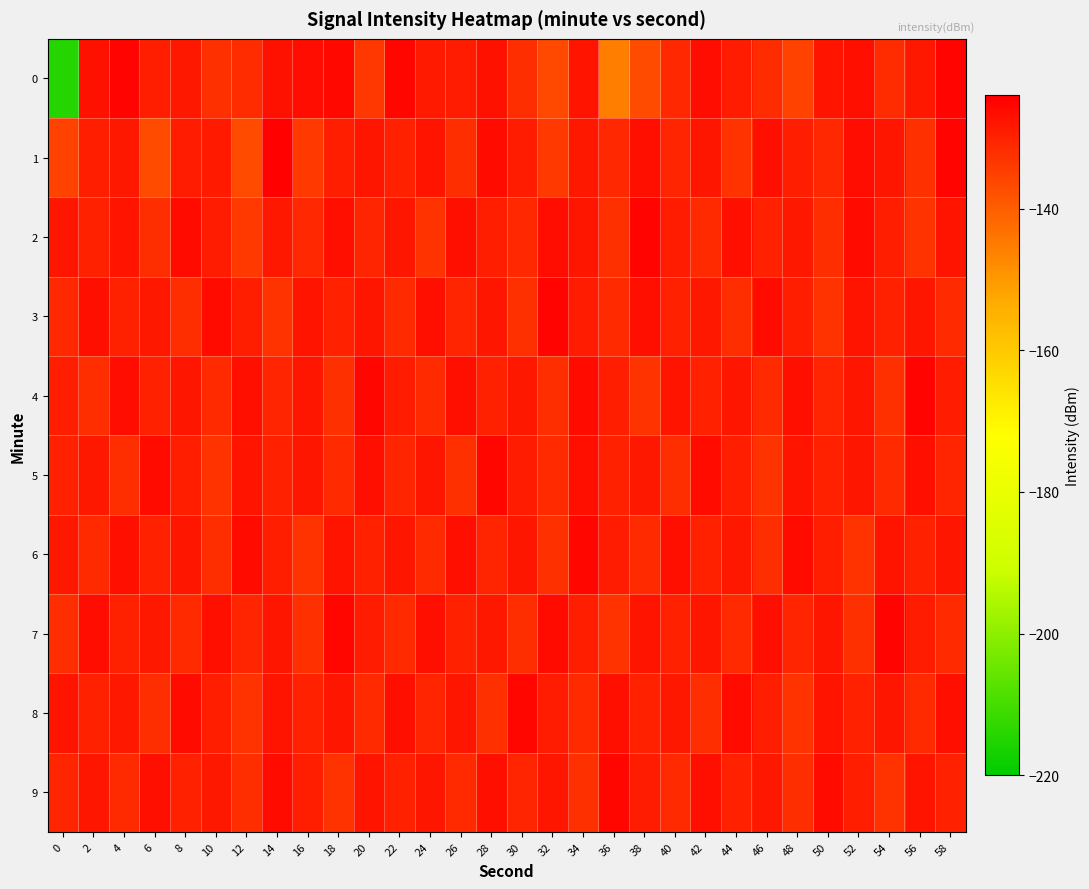

Reading left to right, extract all data points from this chart.

0: 0=-214.6	2=-127.0	4=-124.9	6=-129.5	8=-128.3	10=-132.6	12=-131.6	14=-127.2	16=-126.4	18=-125.8	20=-133.6	22=-125.1	24=-128.8	26=-128.9	28=-127.3	30=-131.9	32=-136.6	34=-127.4	36=-145.7	38=-136.9	40=-130.8	42=-126.4	44=-128.9	46=-131.8	48=-135.6	50=-127.4	52=-126.7	54=-131.6	56=-128.3	58=-124.8
1: 0=-135.4	2=-129.6	4=-128.5	6=-137.1	8=-129.2	10=-128.8	12=-136.8	14=-124.4	16=-134.0	18=-129.5	20=-128.0	22=-130.0	24=-127.5	26=-132.0	28=-126.0	30=-129.0	32=-134.0	34=-128.5	36=-131.0	38=-127.0	40=-130.5	42=-128.0	44=-133.0	46=-127.0	48=-129.5	50=-131.0	52=-126.5	54=-128.0	56=-132.5	58=-125.0
2: 0=-128.0	2=-130.0	4=-127.5	6=-132.0	8=-126.0	10=-129.0	12=-134.0	14=-128.5	16=-131.0	18=-127.0	20=-130.5	22=-128.0	24=-133.0	26=-127.0	28=-129.5	30=-131.0	32=-126.5	34=-128.0	36=-132.5	38=-125.0	40=-129.0	42=-131.5	44=-127.0	46=-130.0	48=-128.5	50=-132.0	52=-126.0	54=-129.5	56=-133.0	58=-127.5
3: 0=-131.0	2=-127.0	4=-130.0	6=-128.5	8=-132.0	10=-126.0	12=-129.5	14=-133.0	16=-127.5	18=-130.0	20=-128.0	22=-131.5	24=-127.0	26=-130.5	28=-128.0	30=-132.5	32=-125.0	34=-129.0	36=-131.5	38=-127.0	40=-130.0	42=-128.5	44=-132.0	46=-126.0	48=-129.5	50=-133.0	52=-127.5	54=-130.0	56=-128.0	58=-131.5
4: 0=-129.5	2=-132.0	4=-126.5	6=-130.0	8=-128.0	10=-131.5	12=-127.0	14=-130.5	16=-128.0	18=-132.5	20=-125.5	22=-129.0	24=-131.5	26=-127.0	28=-130.0	30=-128.5	32=-132.0	34=-126.0	36=-129.5	38=-133.0	40=-127.5	42=-130.0	44=-128.0	46=-131.5	48=-127.0	50=-130.5	52=-128.0	54=-132.5	56=-125.0	58=-129.0
5: 0=-130.0	2=-128.5	4=-132.0	6=-126.0	8=-129.5	10=-133.0	12=-127.5	14=-130.0	16=-128.0	18=-131.5	20=-127.0	22=-130.5	24=-128.0	26=-132.5	28=-125.5	30=-129.0	32=-131.5	34=-127.0	36=-130.0	38=-128.5	40=-132.0	42=-126.0	44=-129.5	46=-133.0	48=-127.5	50=-130.0	52=-128.0	54=-131.5	56=-127.0	58=-130.5
6: 0=-128.5	2=-131.5	4=-127.0	6=-130.0	8=-128.0	10=-132.0	12=-126.0	14=-129.5	16=-133.0	18=-127.5	20=-130.0	22=-128.0	24=-131.5	26=-127.0	28=-130.5	30=-128.0	32=-132.5	34=-125.5	36=-129.0	38=-131.5	40=-127.0	42=-130.0	44=-128.5	46=-132.0	48=-126.0	50=-129.5	52=-133.0	54=-127.5	56=-130.0	58=-128.0
7: 0=-132.0	2=-126.5	4=-130.0	6=-128.5	8=-131.5	10=-127.0	12=-130.5	14=-128.0	16=-132.5	18=-125.5	20=-129.0	22=-131.5	24=-127.0	26=-130.0	28=-128.5	30=-132.0	32=-126.0	34=-129.5	36=-133.0	38=-127.5	40=-130.0	42=-128.0	44=-131.5	46=-127.0	48=-130.5	50=-128.0	52=-132.5	54=-125.0	56=-129.0	58=-131.5
8: 0=-127.5	2=-130.0	4=-128.5	6=-132.0	8=-126.0	10=-129.5	12=-133.0	14=-127.5	16=-130.0	18=-128.0	20=-131.5	22=-127.0	24=-130.5	26=-128.0	28=-132.5	30=-125.5	32=-129.0	34=-131.5	36=-127.0	38=-130.0	40=-128.5	42=-132.0	44=-126.0	46=-129.5	48=-133.0	50=-127.5	52=-130.0	54=-128.0	56=-131.5	58=-127.0
9: 0=-130.5	2=-128.0	4=-131.5	6=-127.0	8=-130.0	10=-128.5	12=-132.0	14=-126.0	16=-129.5	18=-133.0	20=-127.5	22=-130.0	24=-128.0	26=-131.5	28=-127.0	30=-130.5	32=-128.0	34=-132.5	36=-125.5	38=-129.0	40=-131.5	42=-127.0	44=-130.0	46=-128.5	48=-132.0	50=-126.0	52=-129.5	54=-133.0	56=-127.5	58=-130.0